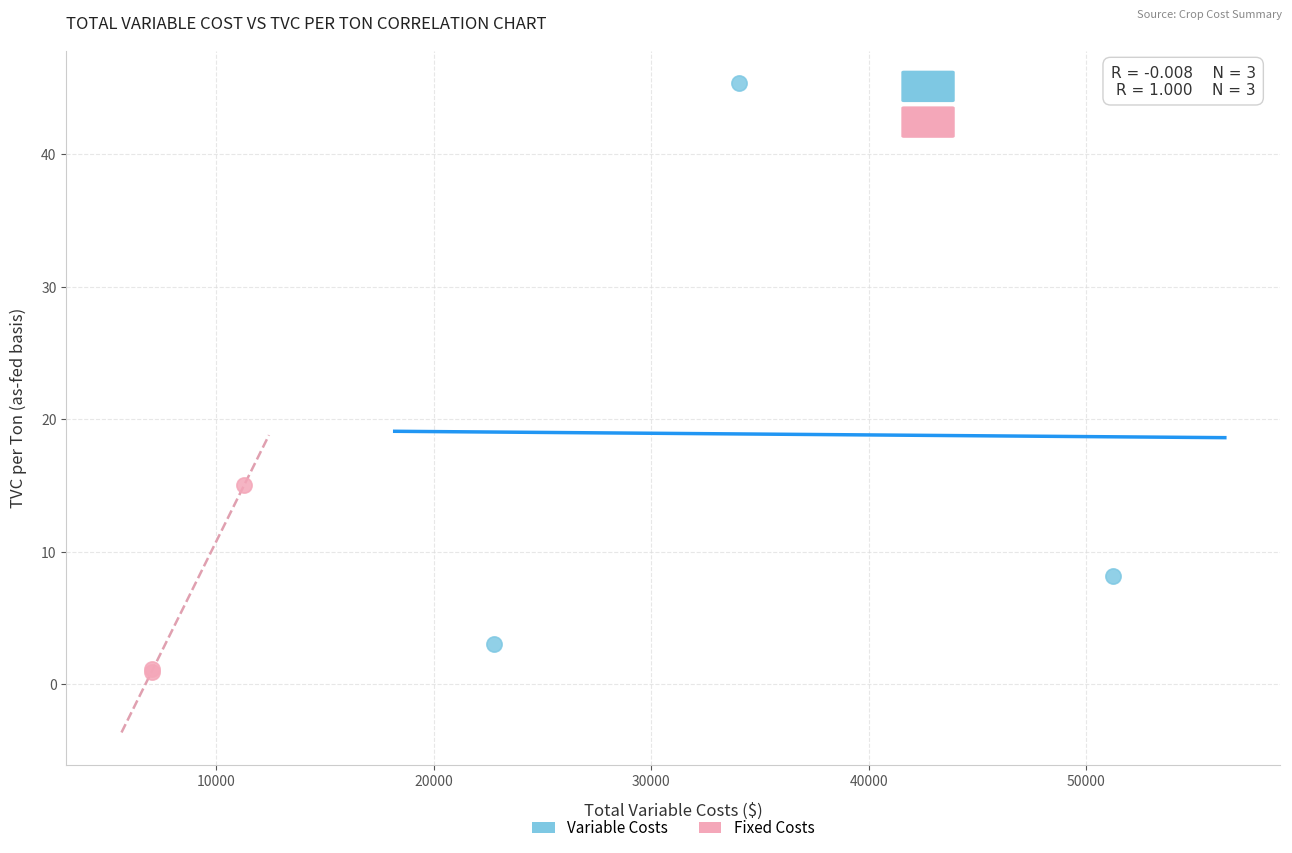

Which series contains the highest Y value?

Variable Costs